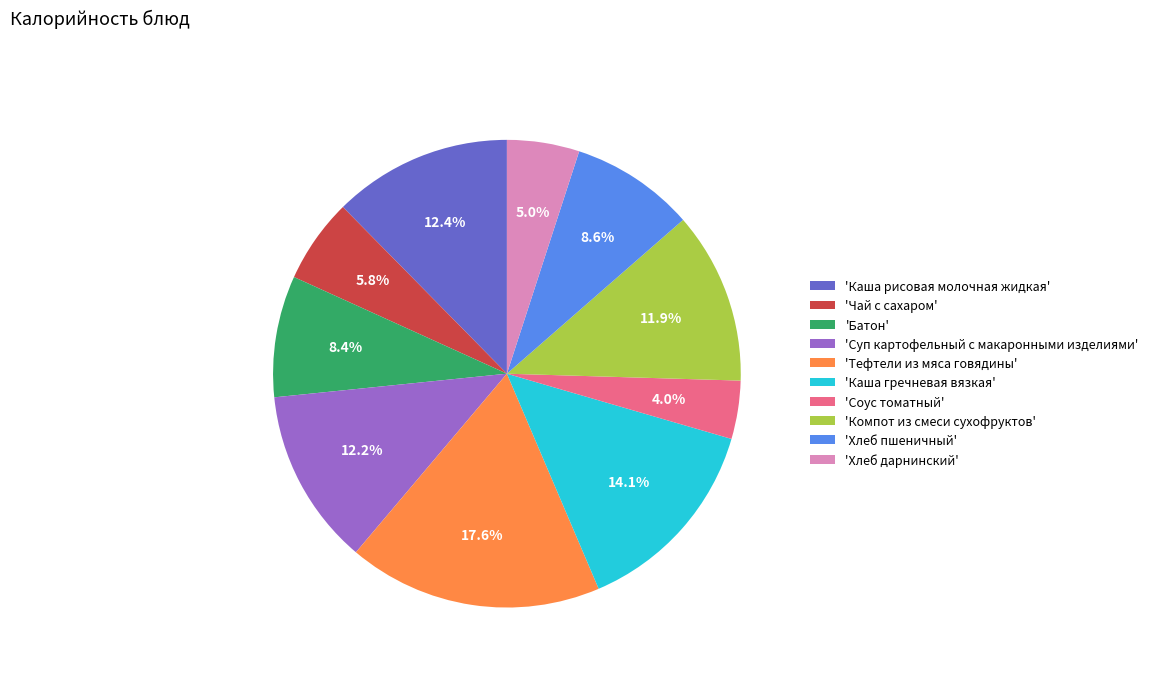

Does any single category account for the majority?

No